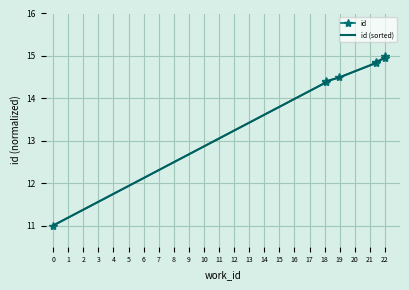

True or false: id (sorted) has more than 2 points higher than both neighbors.

False